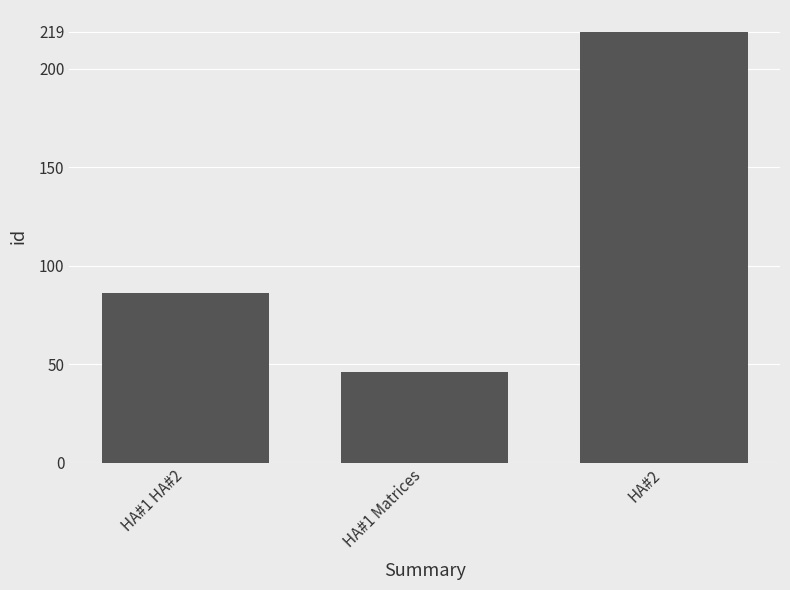

Where is the data nearest to the value 132?

HA#1 HA#2